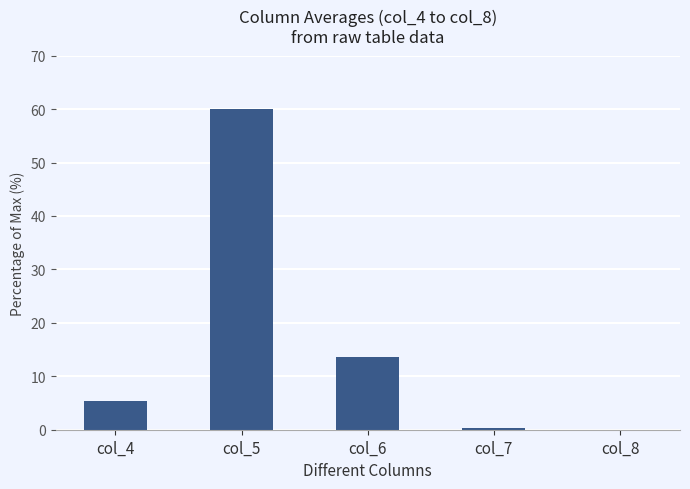

What is the sum of all values?

79.3